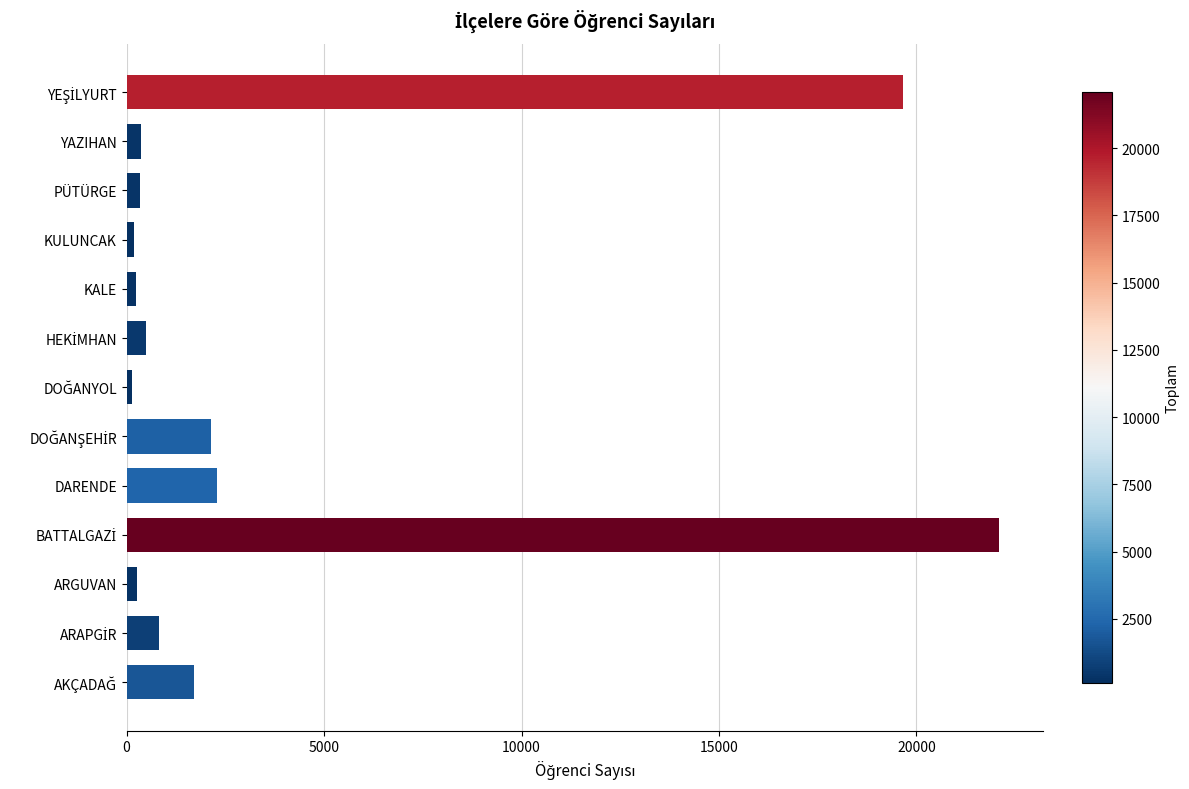

What is the difference between the maximum and minimum values?

21971